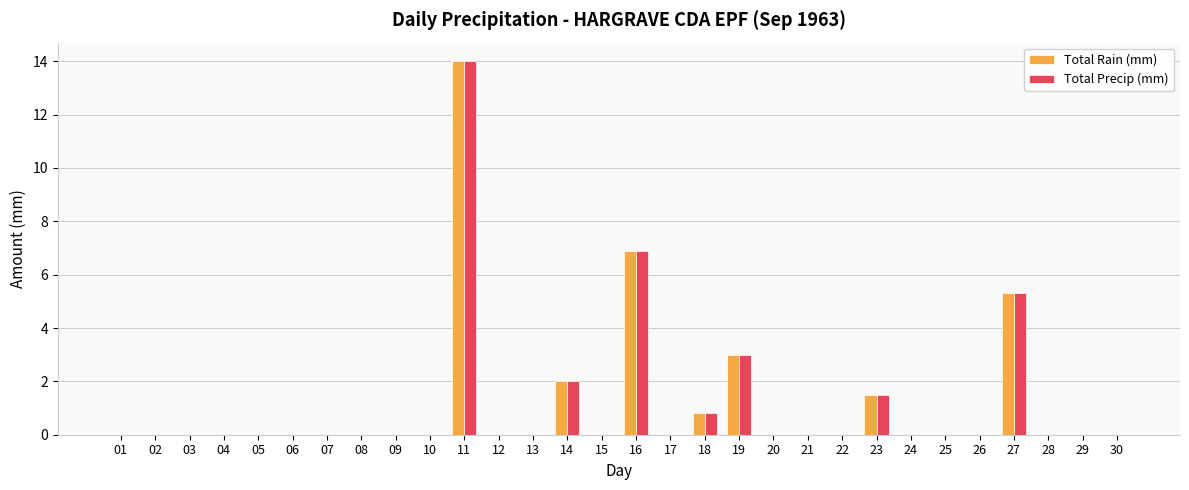

What is the sum of all Total Rain (mm) values?

33.5